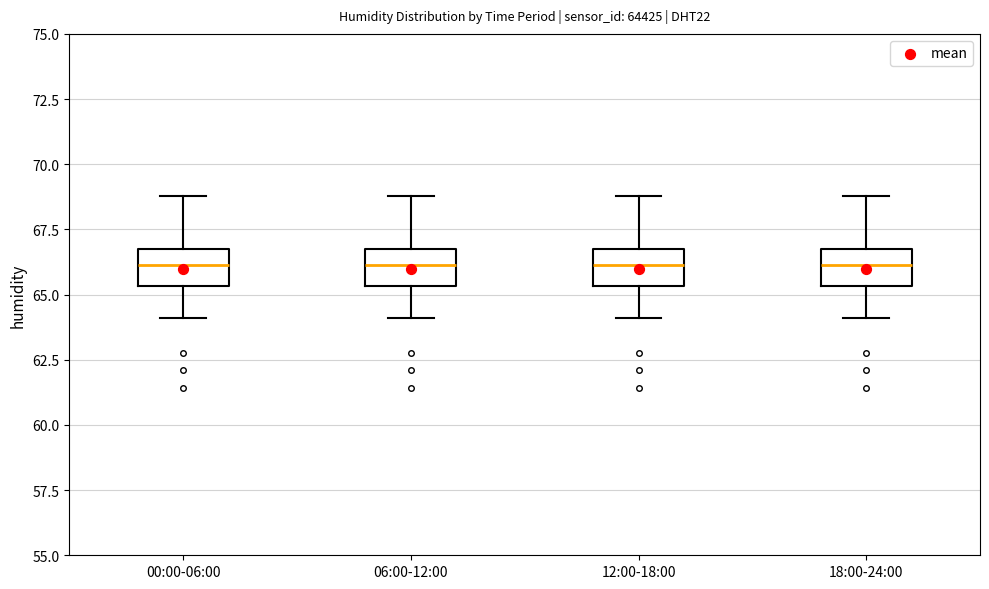

Reading left to right, transcribe this box plot: for each box, give where its median line is, the range the box spans, and where its two whiskers end, as read against the y-axis. The values are not printed on the chart, so give them approximately, as read against the axis.

00:00-06:00: median 66.0, box 65.5 to 67.0, whiskers 64.0 to 69.0
06:00-12:00: median 66.0, box 65.5 to 67.0, whiskers 64.0 to 69.0
12:00-18:00: median 66.0, box 65.5 to 67.0, whiskers 64.0 to 69.0
18:00-24:00: median 66.0, box 65.5 to 67.0, whiskers 64.0 to 69.0